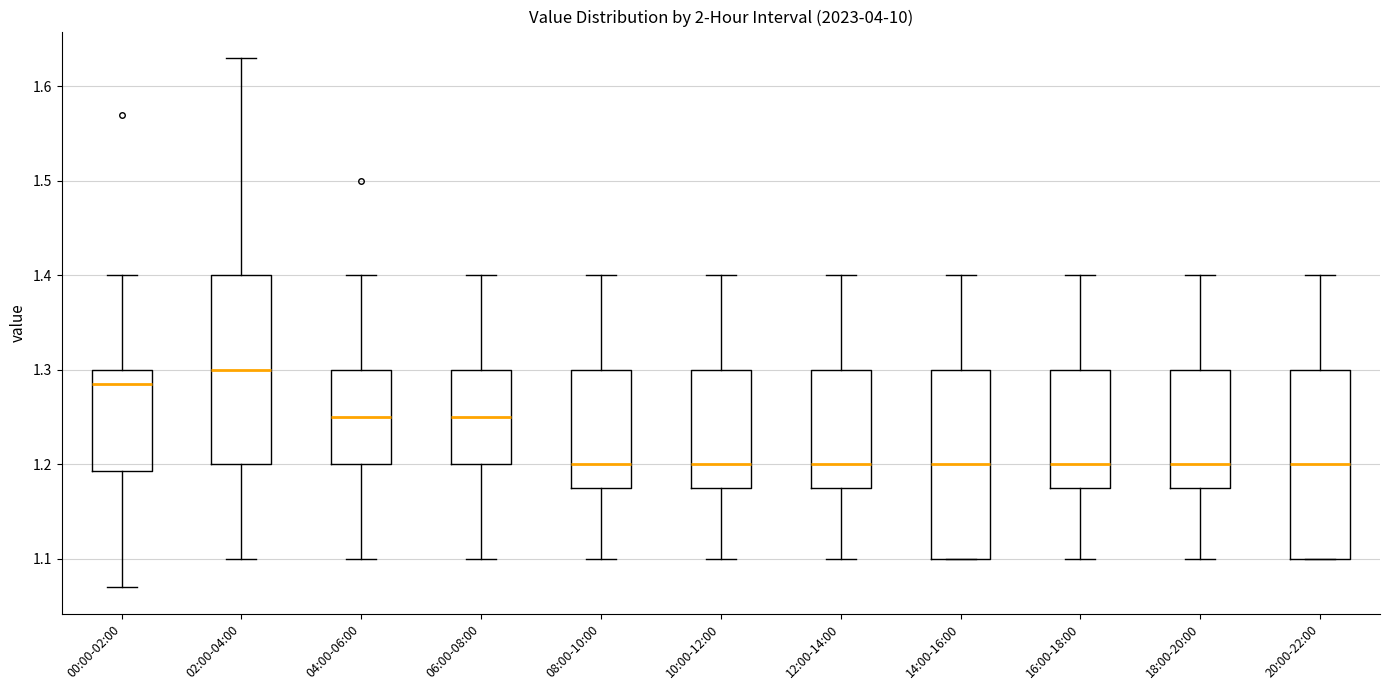

Which box has the highest median line?

02:00-04:00